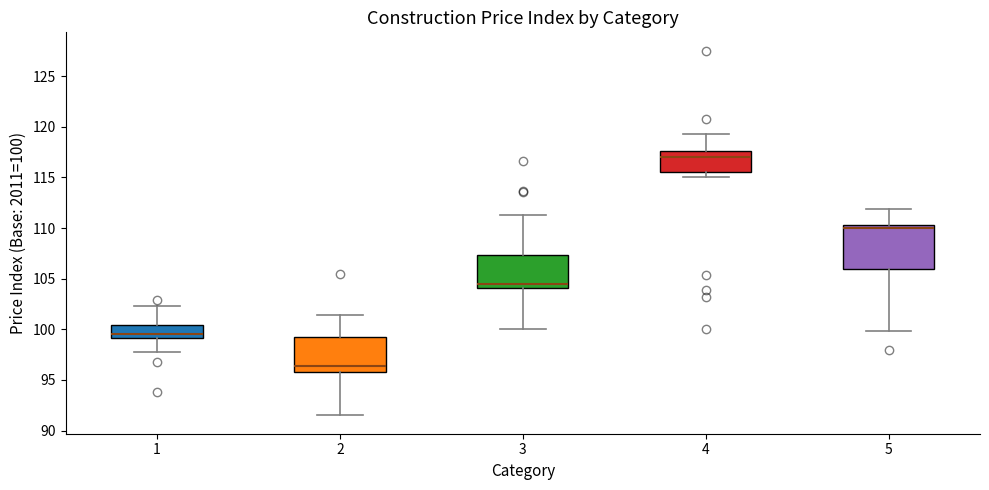

Reading left to right, read every box against the y-axis: the position of its median line, the range the box covers, and the ends of its whiskers. The values are not printed on the chart, so give them approximately, as read against the axis.

1: median 99.5, box 99.0 to 100.5, whiskers 98.0 to 102.5
2: median 96.5, box 96.0 to 99.5, whiskers 91.5 to 101.5
3: median 104.5, box 104.0 to 107.5, whiskers 100.0 to 111.5
4: median 117.0, box 115.5 to 117.5, whiskers 115.0 to 119.5
5: median 110.0, box 106.0 to 110.5, whiskers 100.0 to 112.0